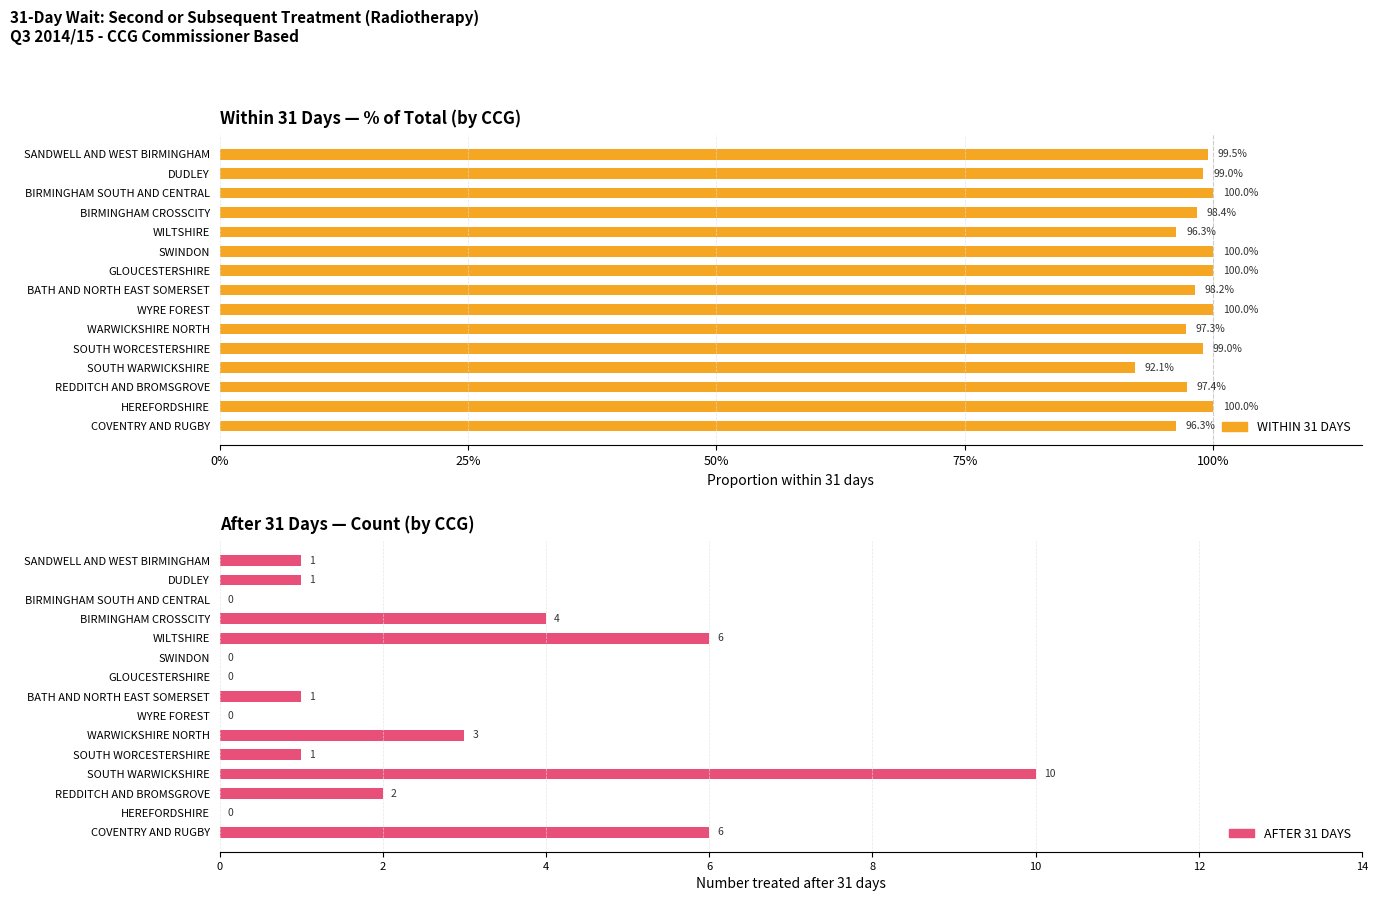

What is the sum of all WITHIN 31 DAYS values?

14.7